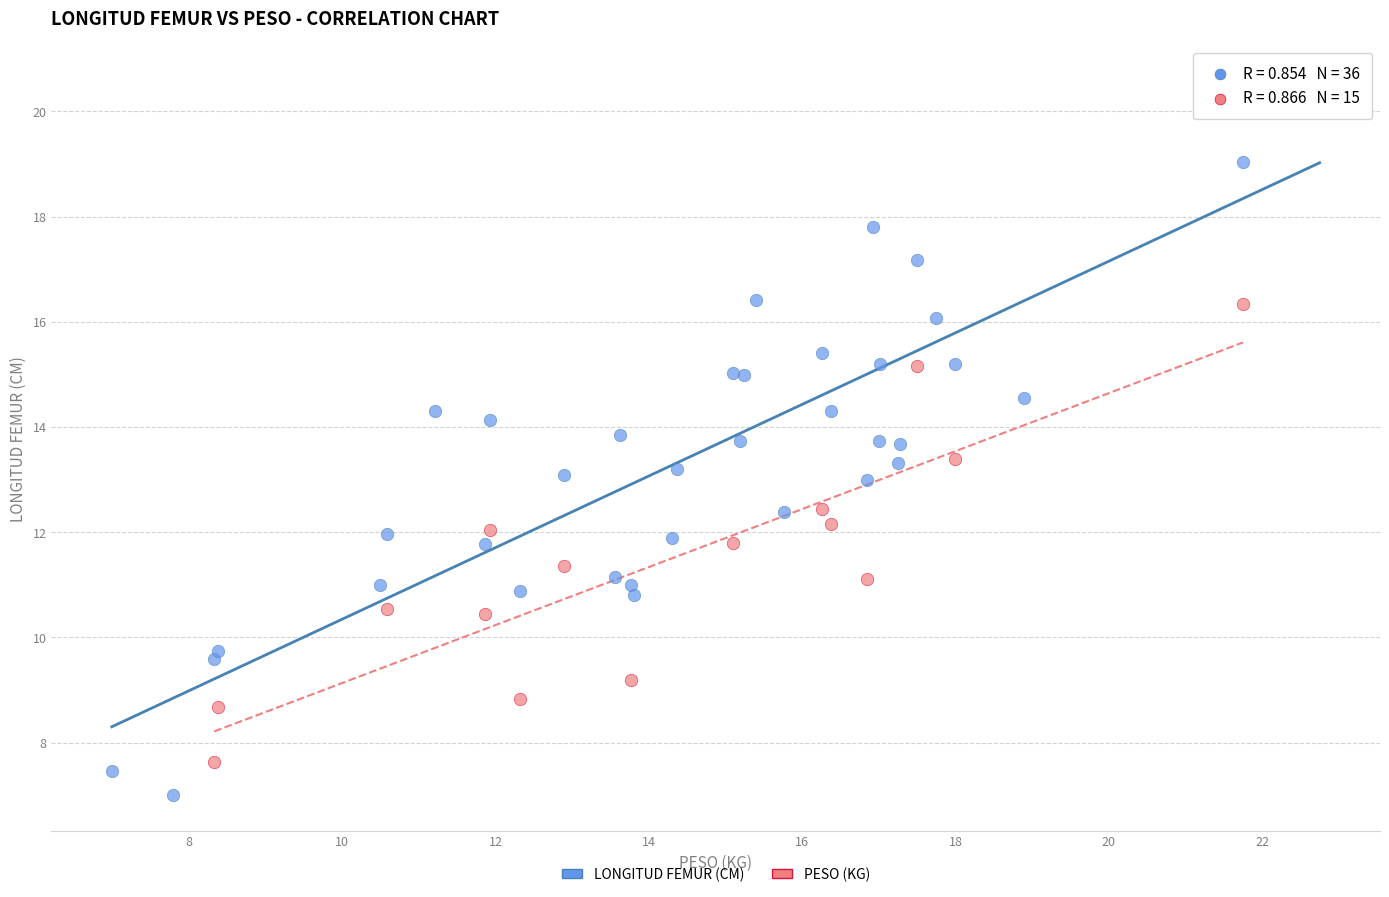

Which series contains the highest Y value?

LONGITUD FEMUR (CM)